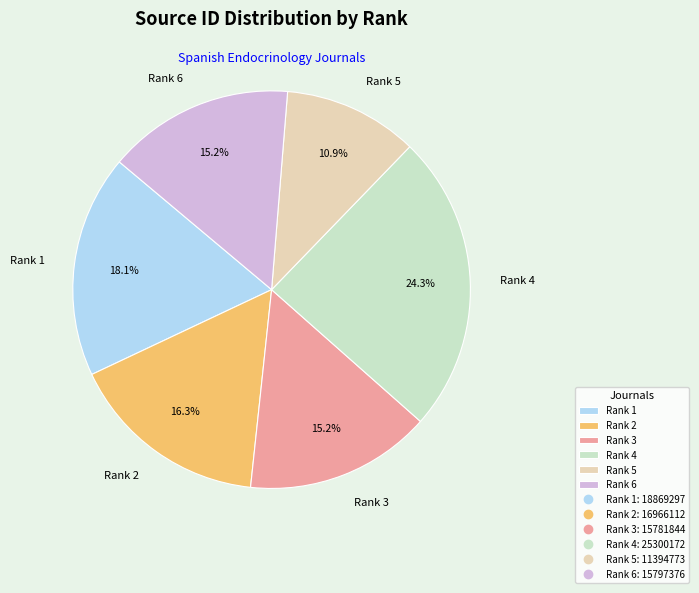

Approximately how many times larger is the value at Rank 3 compared to Rank 6?

1.0